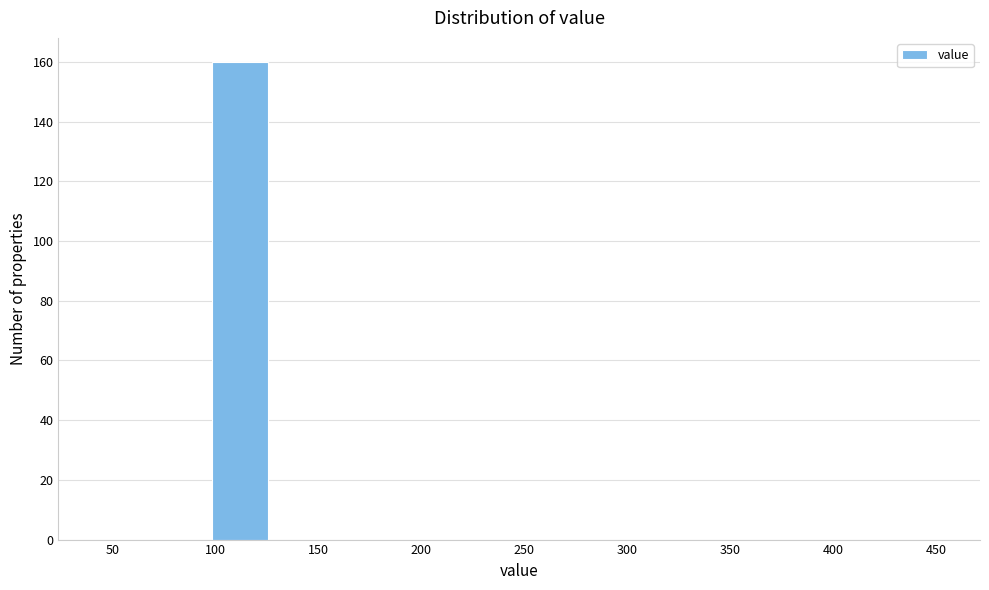

Which range on the x-axis has the tallest bar?

100 to 125